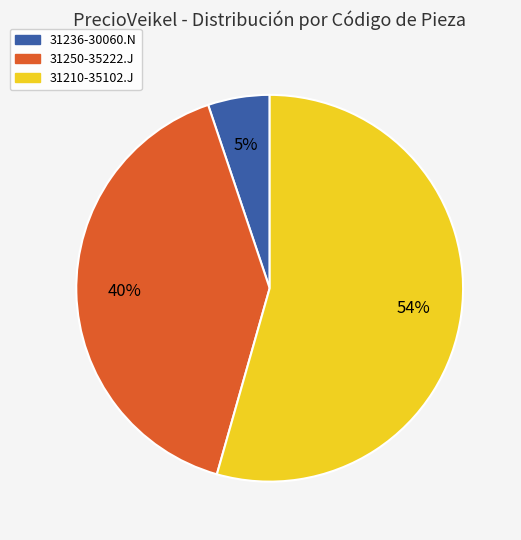

Count the number of slices in the pie.

3